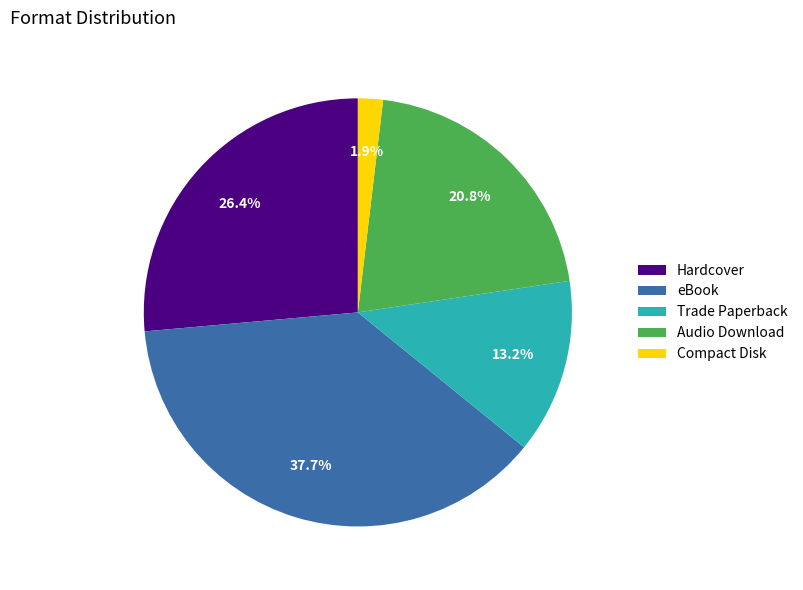

Between Compact Disk and Hardcover, which is larger?

Hardcover